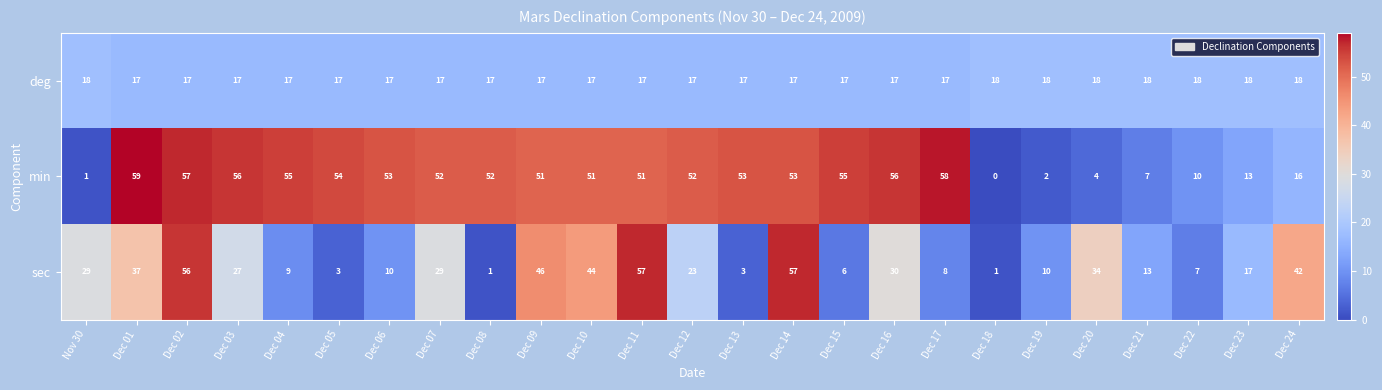

Is it true that sec equals 30 at Dec 16?

True